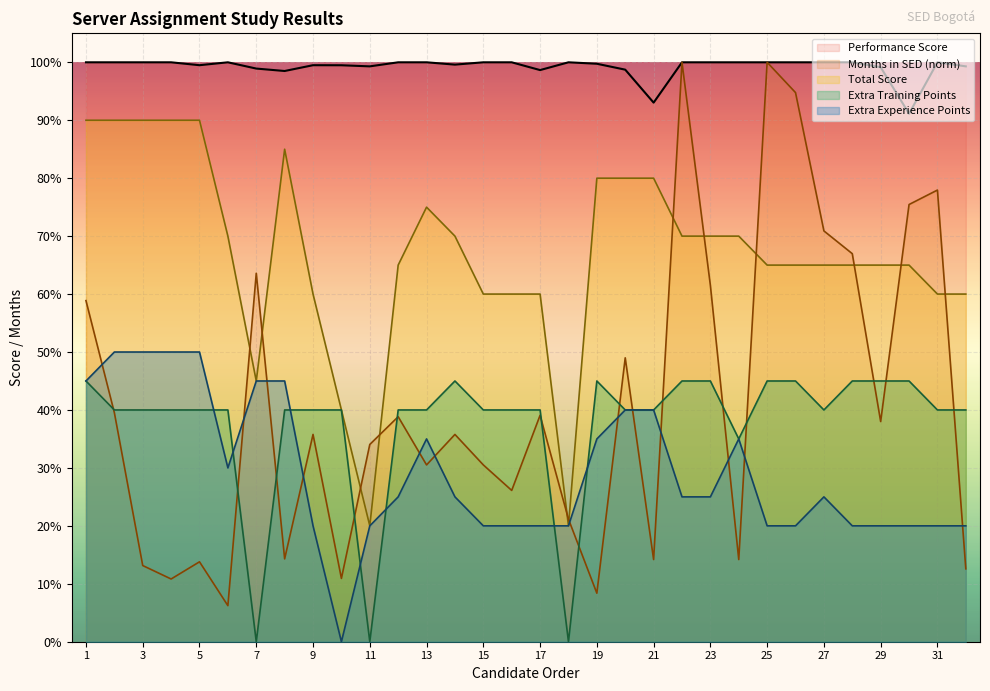

Which series has the widest spread of values?

Months in SED (norm)